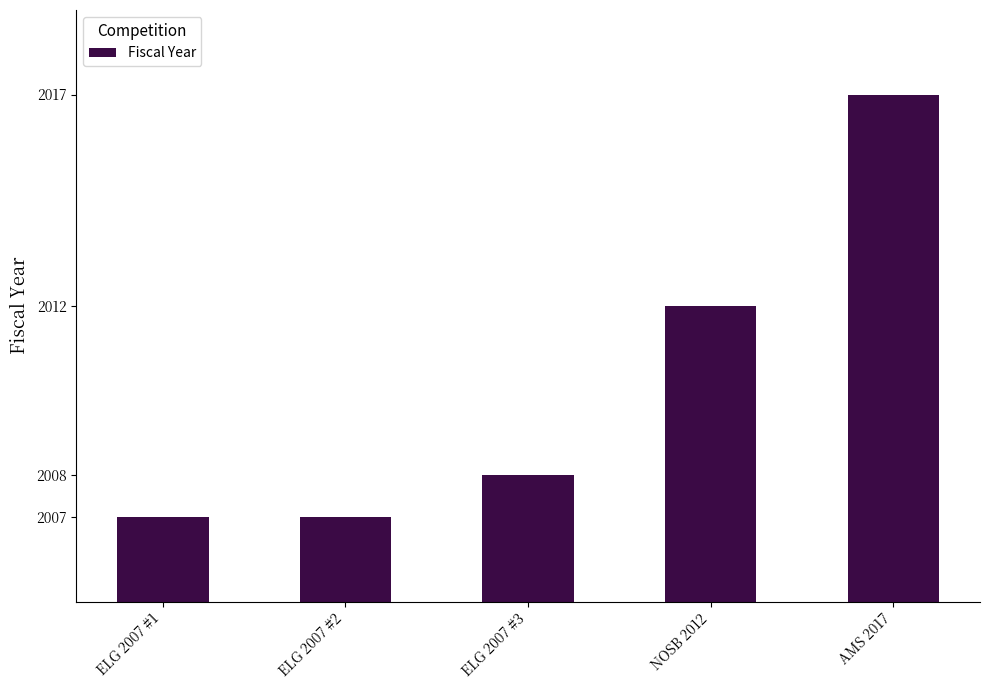

Which category has the highest value across all series?

AMS 2017